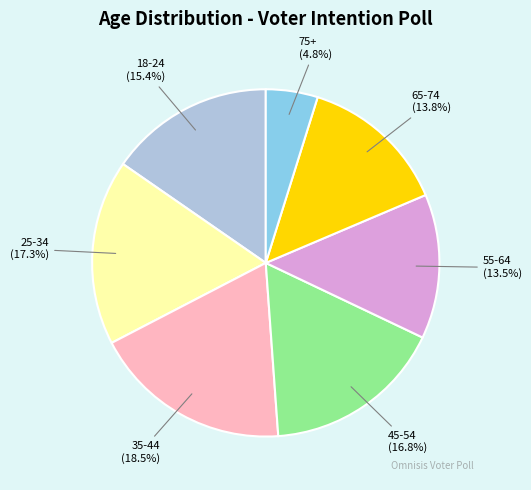

Does any single category account for the majority?

No